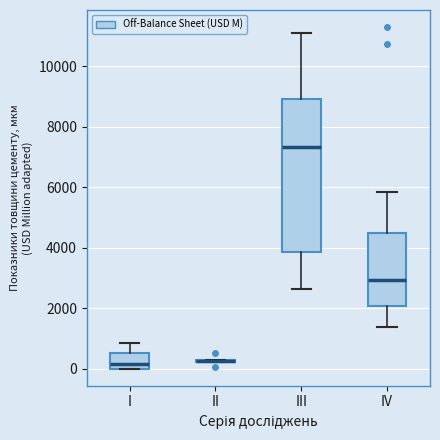

Reading left to right, transcribe this box plot: for each box, give where its median line is, the range the box spans, and where its two whiskers end, as read against the y-axis. The values are not printed on the chart, so give them approximately, as read against the axis.

I: median 200, box 0 to 600, whiskers 0 to 800
II: box collapsed to a line at 200, whiskers 200 to 200
III: median 7400, box 3800 to 9000, whiskers 2600 to 11200
IV: median 3000, box 2000 to 4400, whiskers 1400 to 5800